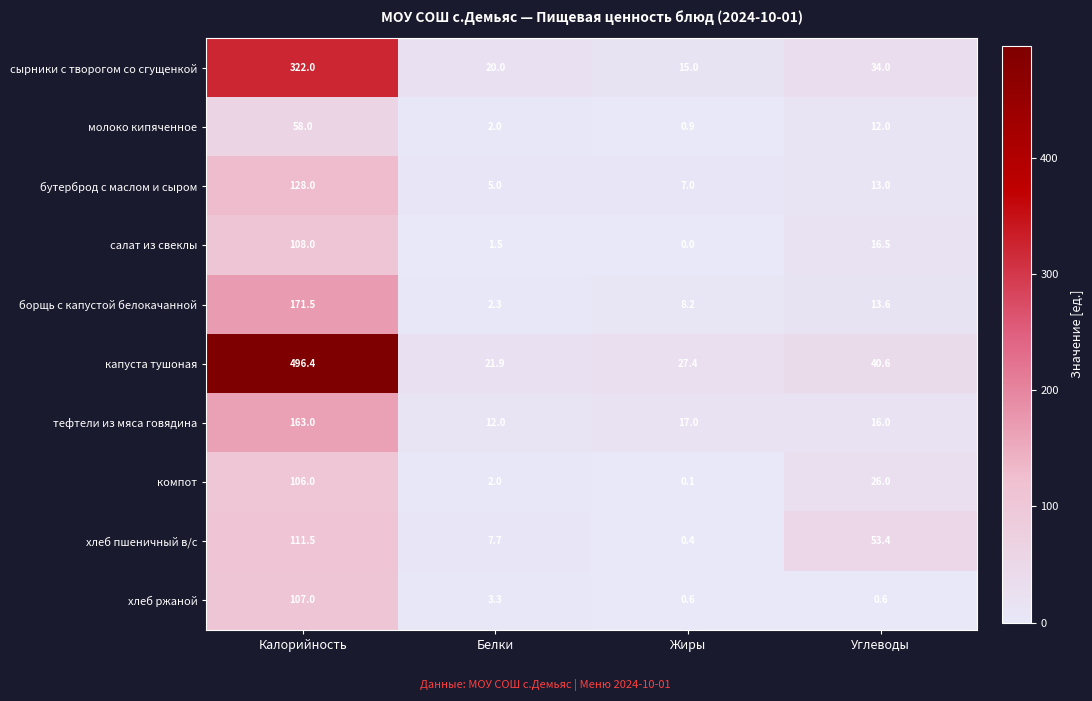

What is the total value across all series at Углеводы?

225.7